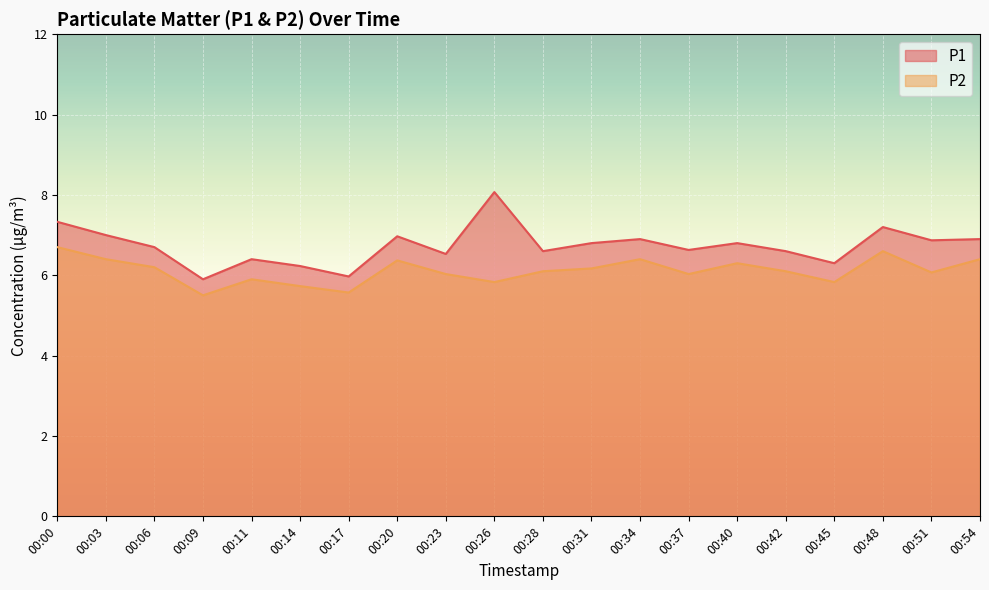

Reading left to right, transcribe all the data shown in this chart.

P1: 7.3	7.0	6.7	5.9	6.4	6.2	6.0	7.0	6.5	8.1	6.6	6.8	6.9	6.6	6.8	6.6	6.3	7.2	6.9	6.9
P2: 6.7	6.4	6.2	5.5	5.9	5.7	5.6	6.4	6.0	5.8	6.1	6.2	6.4	6.0	6.3	6.1	5.8	6.6	6.1	6.4